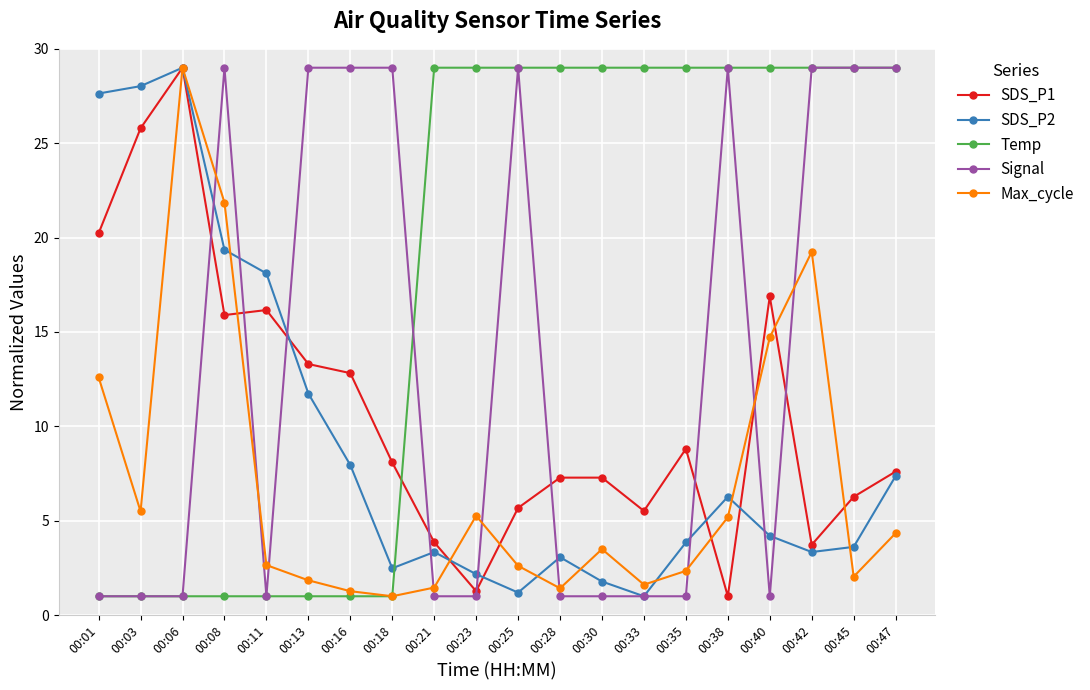

What is the difference between the maximum and minimum values in the SDS_P1 series?

28.0